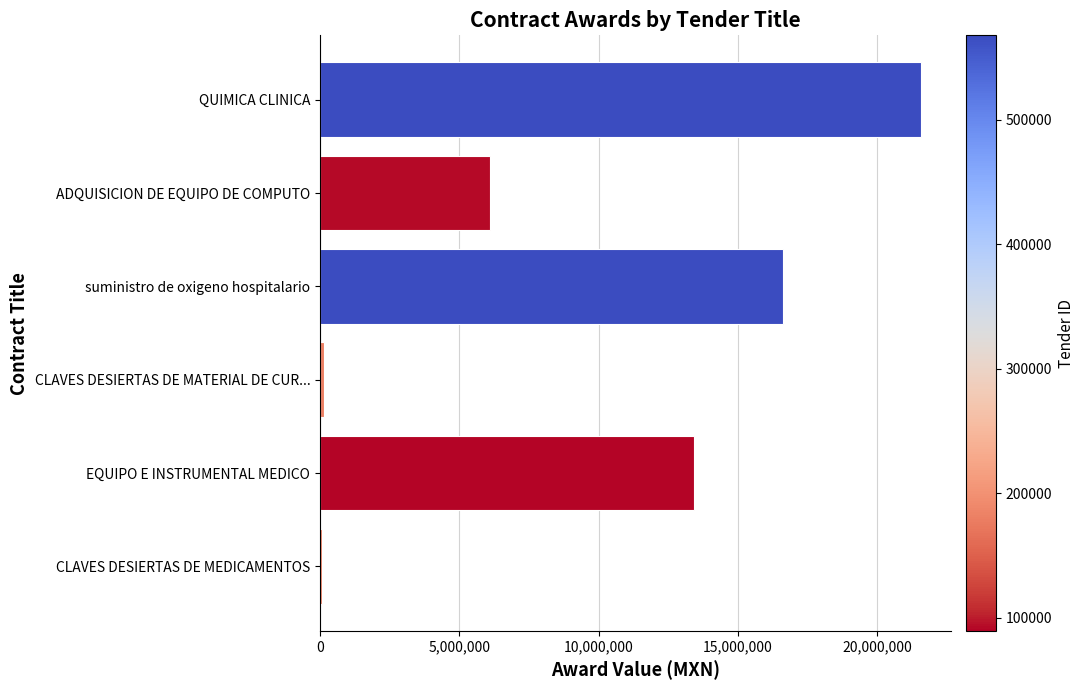

Which has a higher value, EQUIPO E INSTRUMENTAL MEDICO or suministro de oxigeno hospitalario?

suministro de oxigeno hospitalario